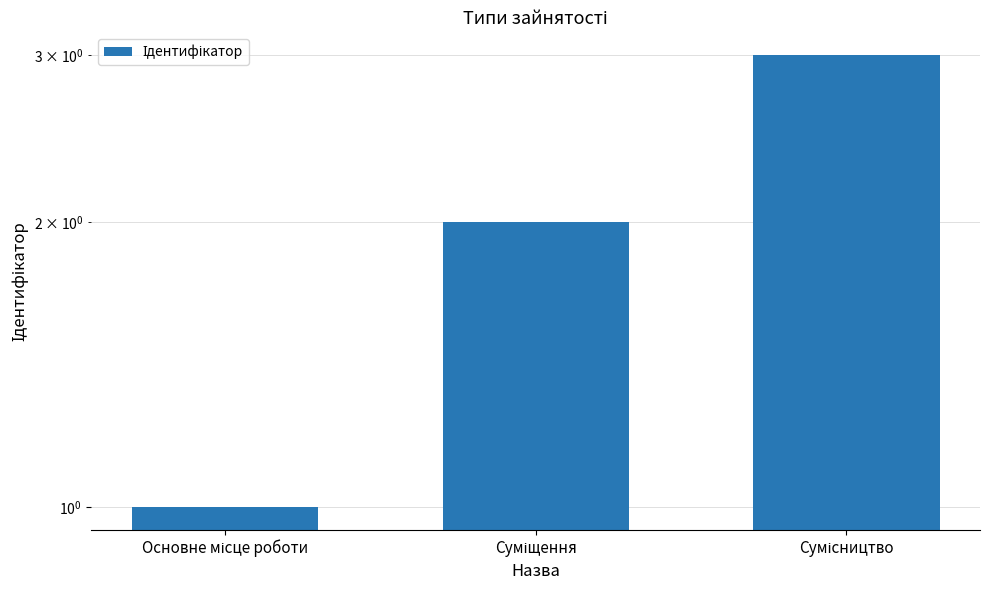

At which category does the chart reach its peak across all series?

Сумісництво